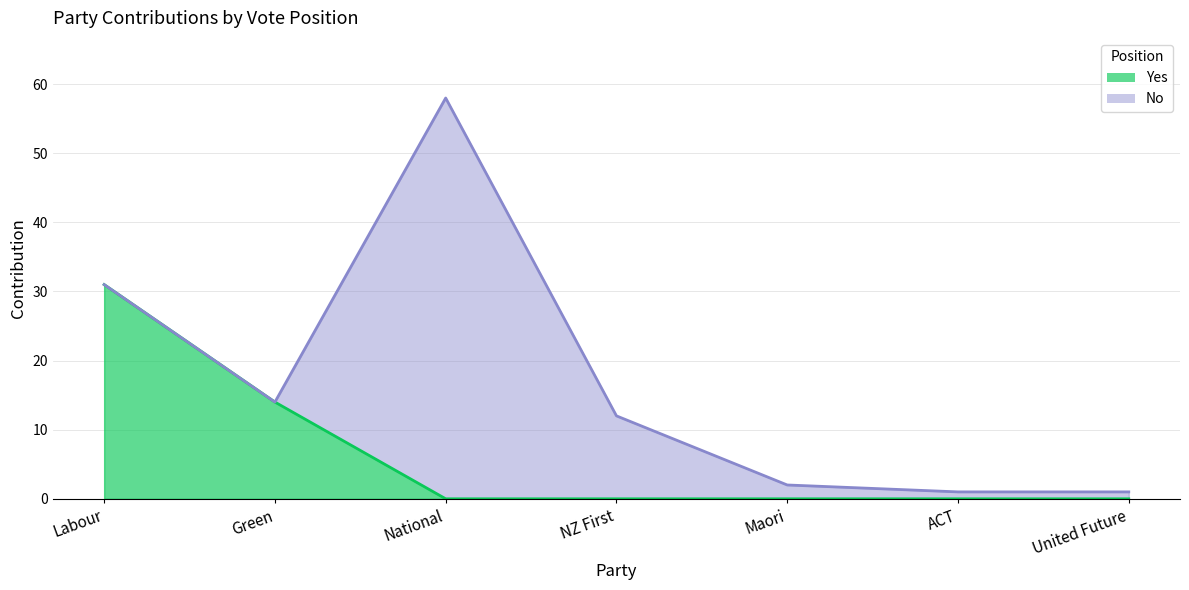

True or false: the data shows 0 at ACT.

True